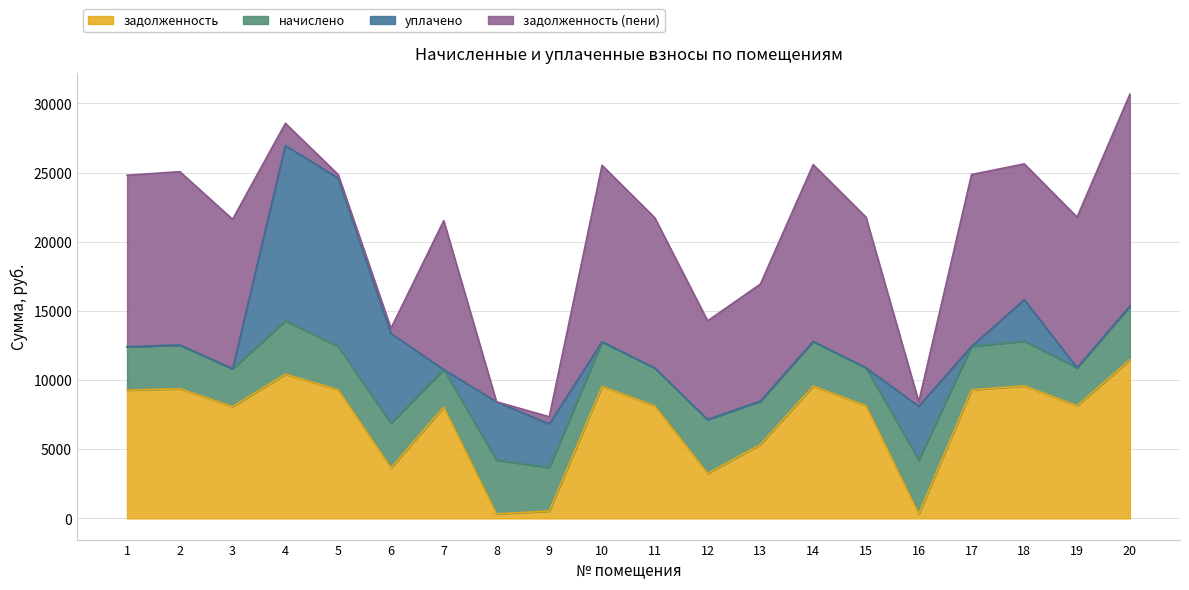

What is the sum of all задолженность (пени) values?

160964.6